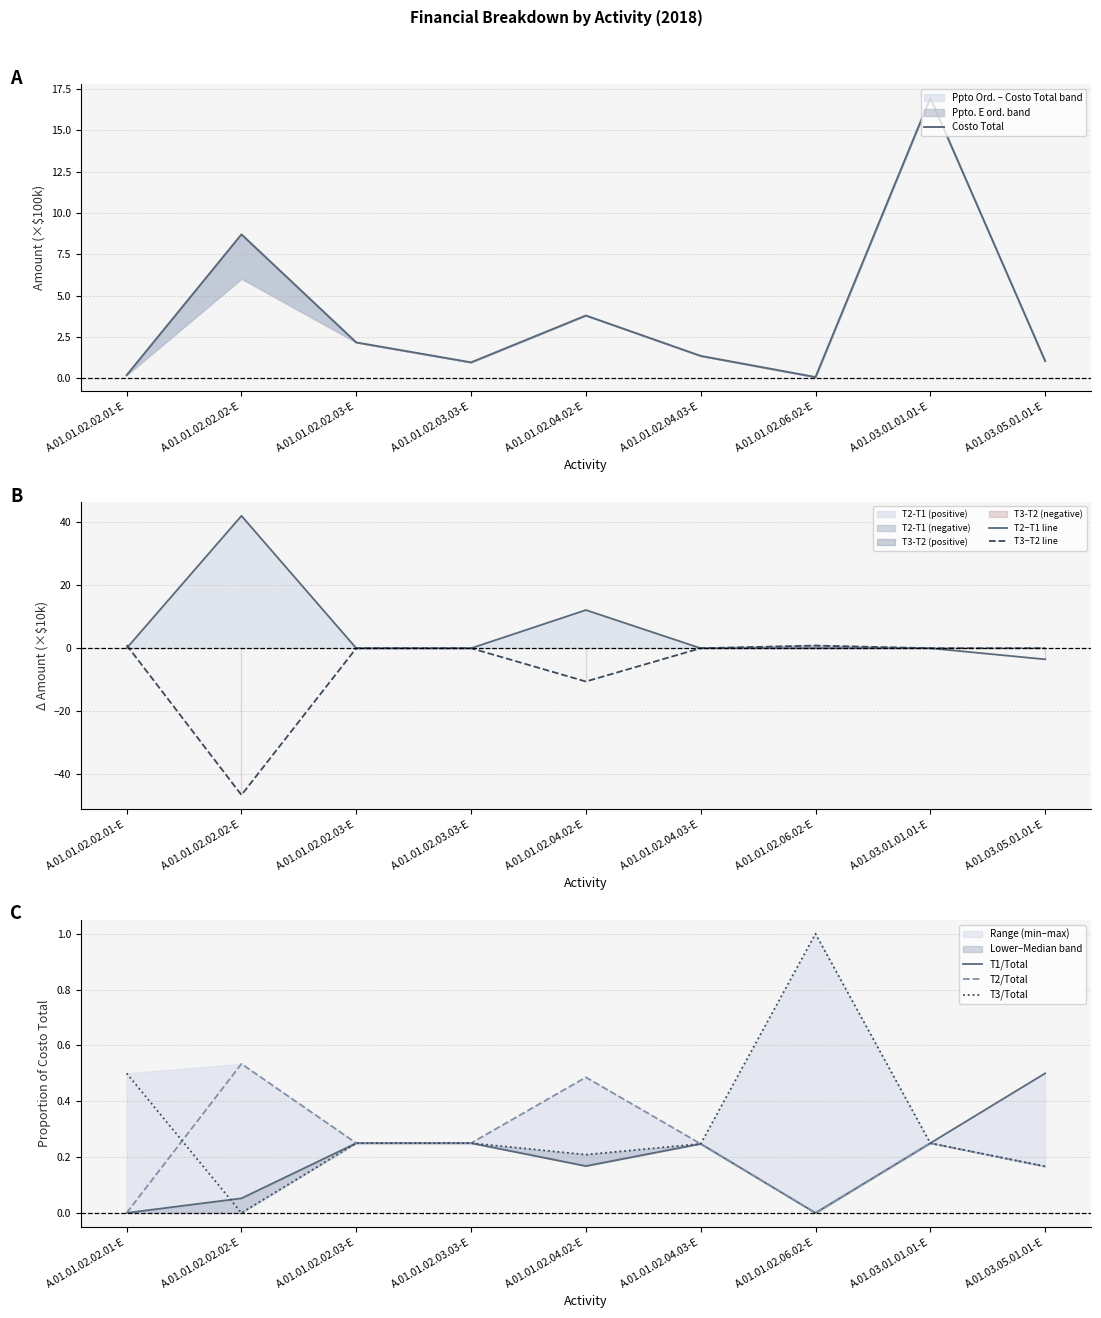

True or false: T1/Total has more than 2 points higher than both neighbors.

False